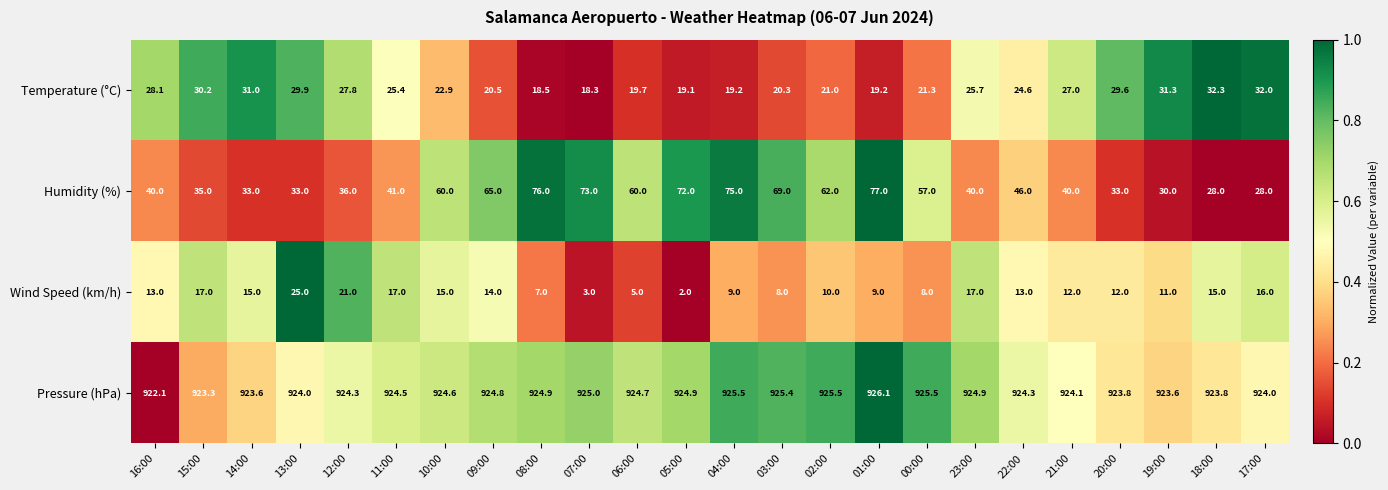

Read the Temperature (°C) value at 12:00.

27.8